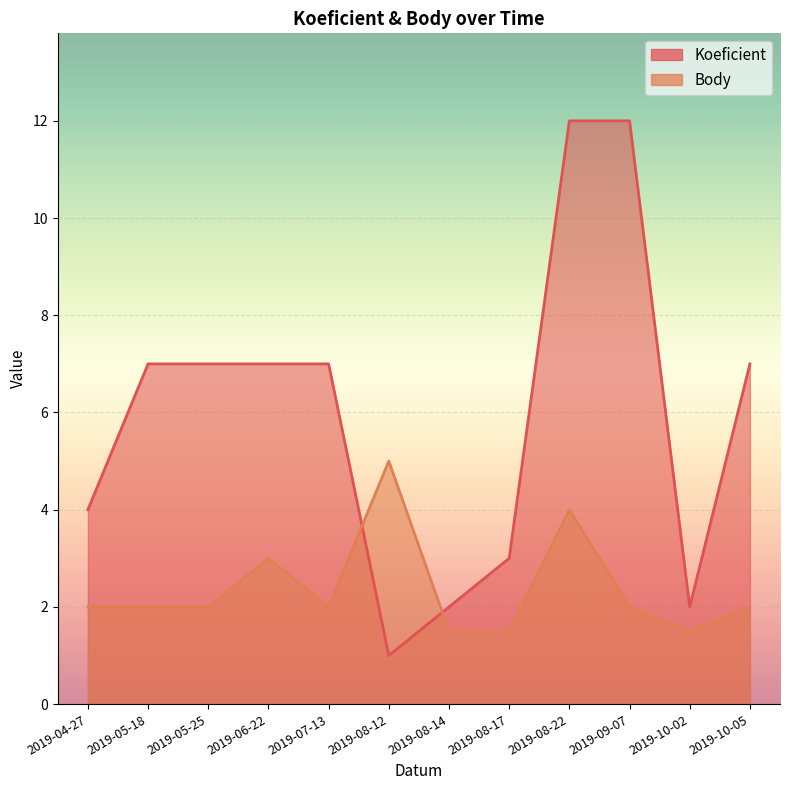

List the labels in order of Body value, smallest first.

2019-08-14, 2019-08-17, 2019-10-02, 2019-04-27, 2019-05-18, 2019-05-25, 2019-07-13, 2019-09-07, 2019-10-05, 2019-06-22, 2019-08-22, 2019-08-12